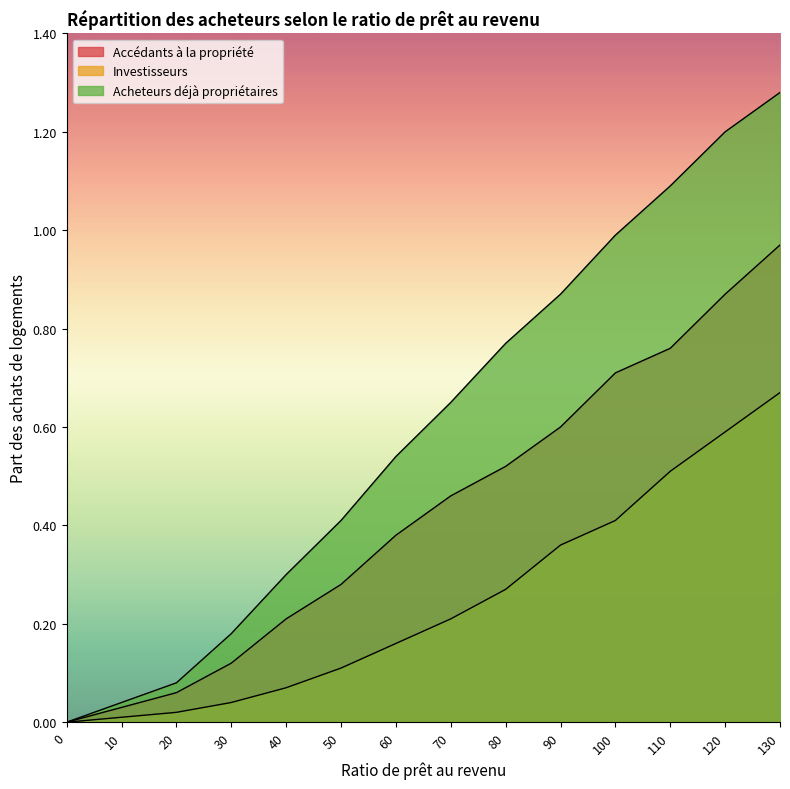

Reading left to right, what are all the values shown in this chart?

Accédants à la propriété: 0.0	0.0	0.1	0.1	0.2	0.3	0.4	0.5	0.5	0.6	0.7	0.8	0.9	1.0
Investisseurs: 0.0	0.0	0.0	0.0	0.1	0.1	0.2	0.2	0.3	0.4	0.4	0.5	0.6	0.7
Acheteurs déjà propriétaires: 0.0	0.0	0.1	0.2	0.3	0.4	0.5	0.7	0.8	0.9	1.0	1.1	1.2	1.3